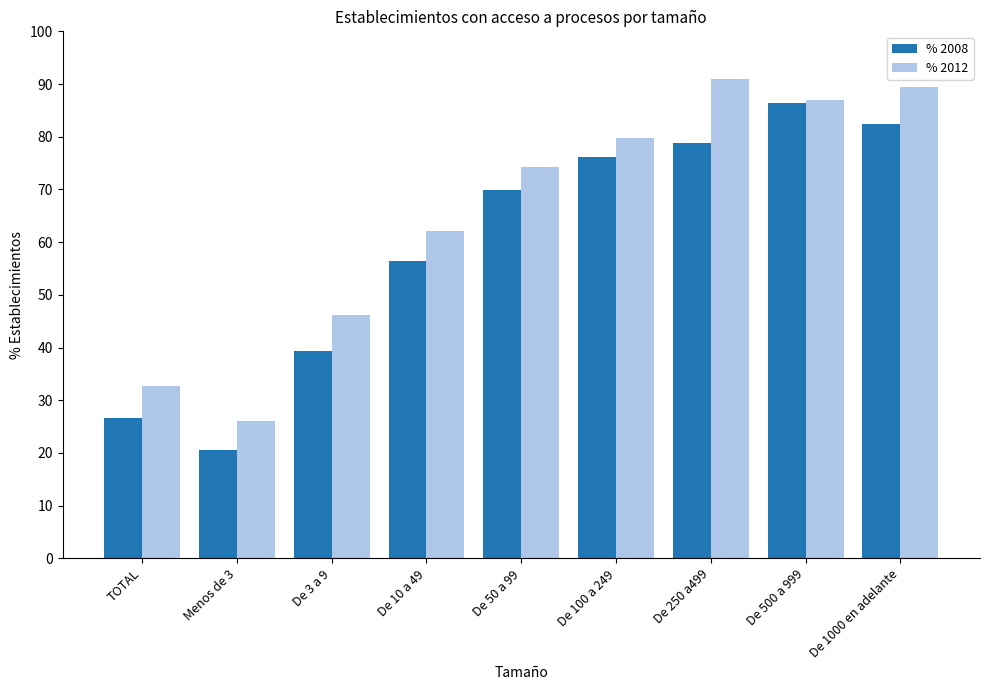

What is the label of the 1st bar from the left?

TOTAL